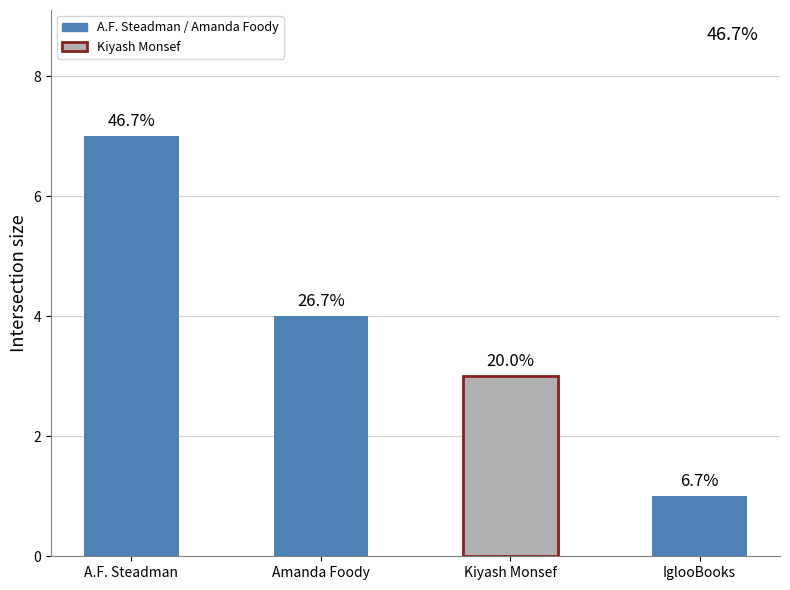

What is the smallest value displayed?

1